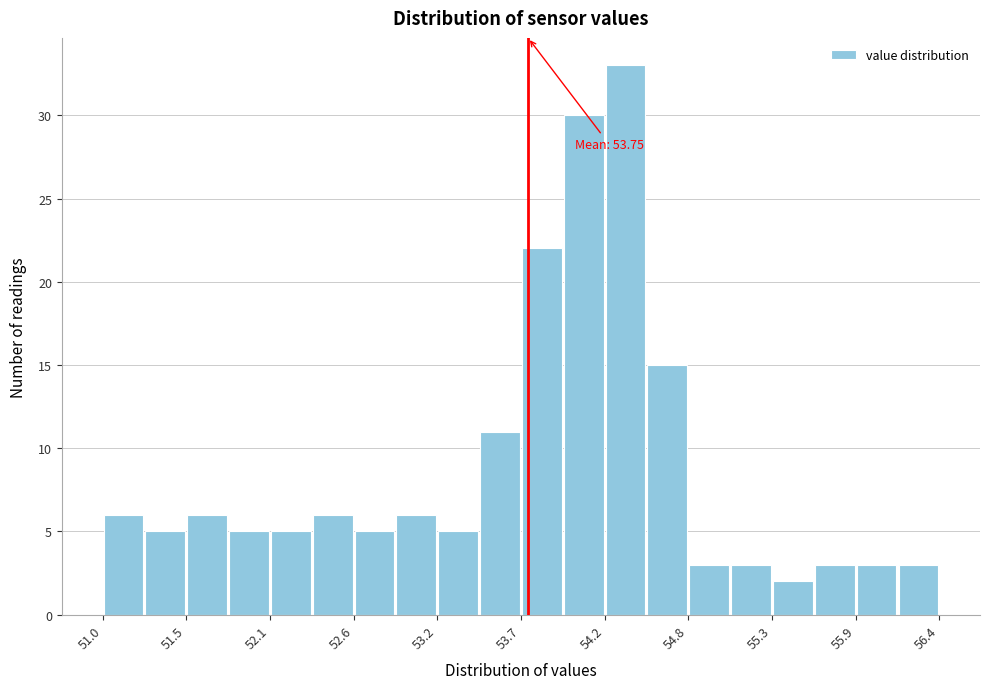

Read against the x-axis, roughly where is the centre of the tallest bar?

54.4